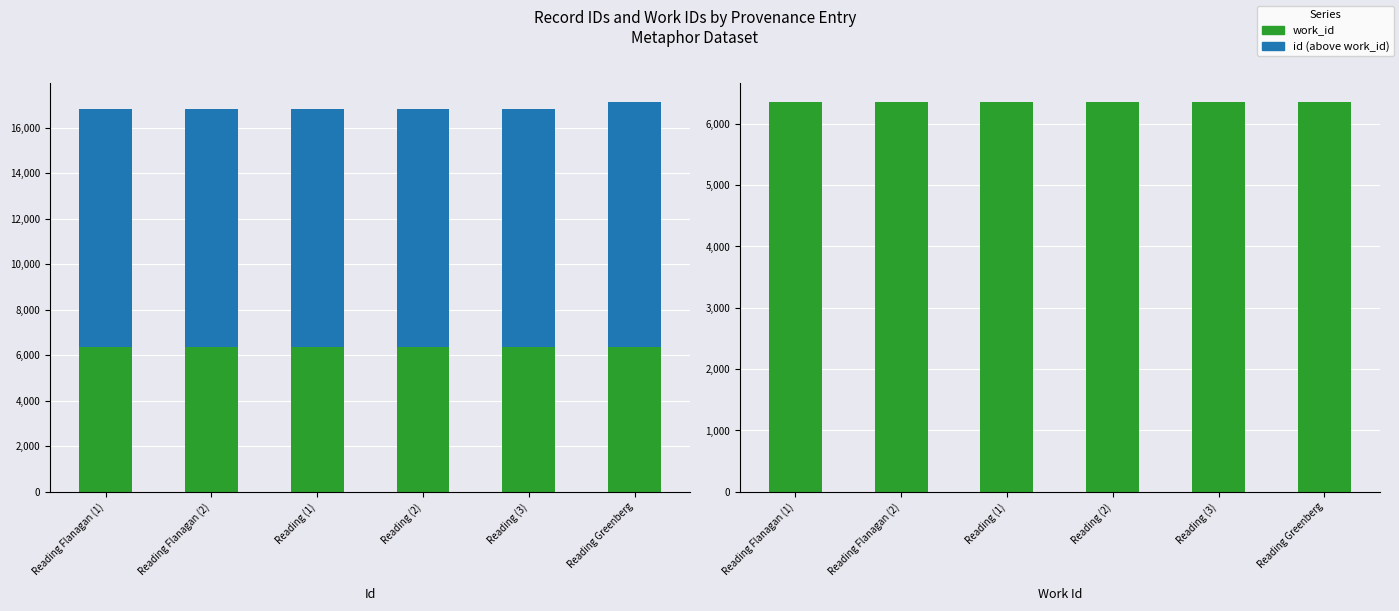

What is the approximate value of work_id at Reading (3)?

6354